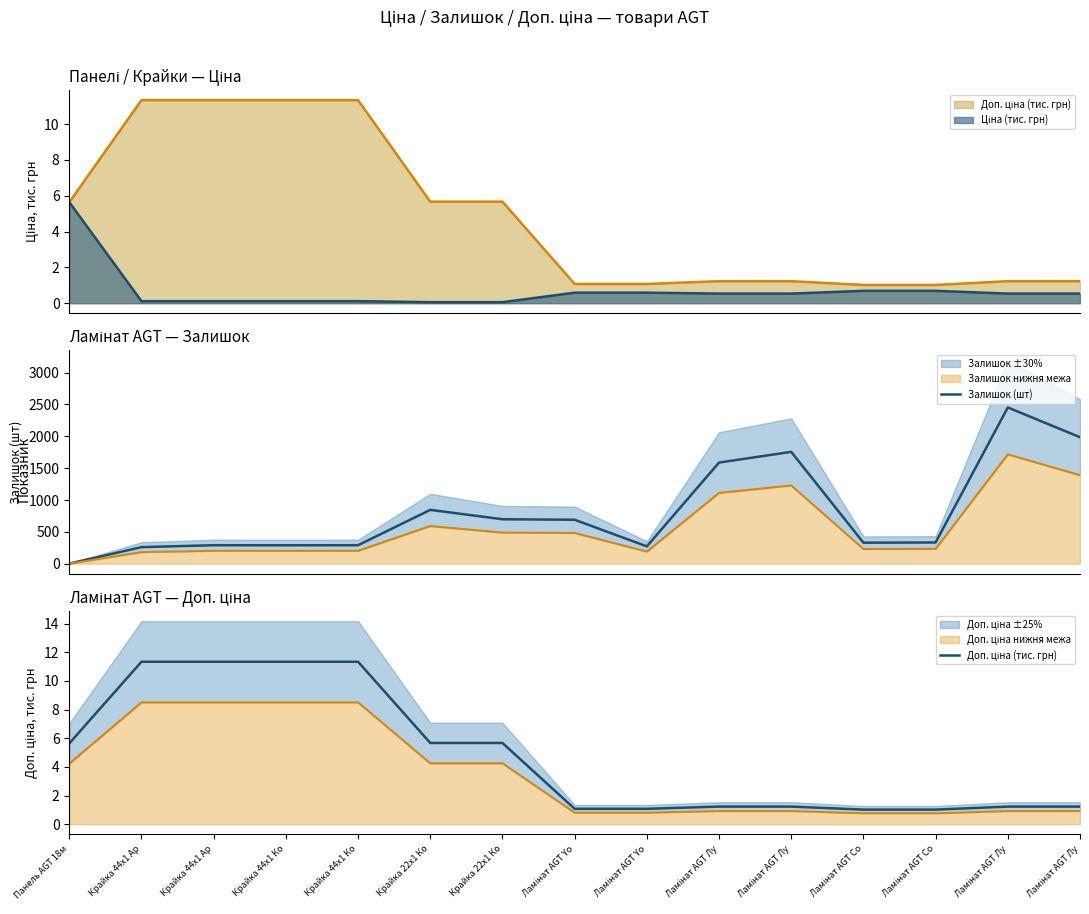

List the series in order of their overall mean, lowest first.

Доп. ціна (тис. грн), Залишок (шт)